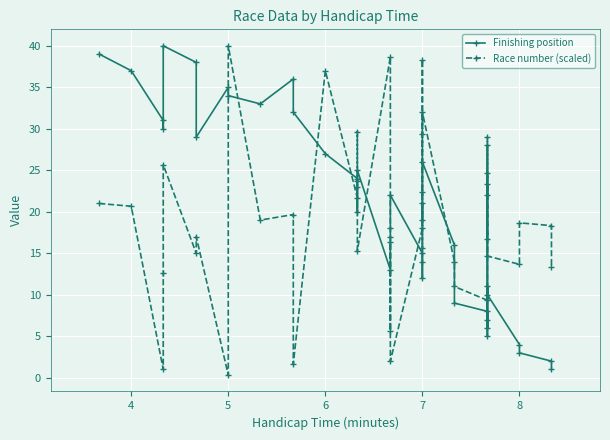

The Race number (scaled) series shows 6.0 at 6. True or false?

False